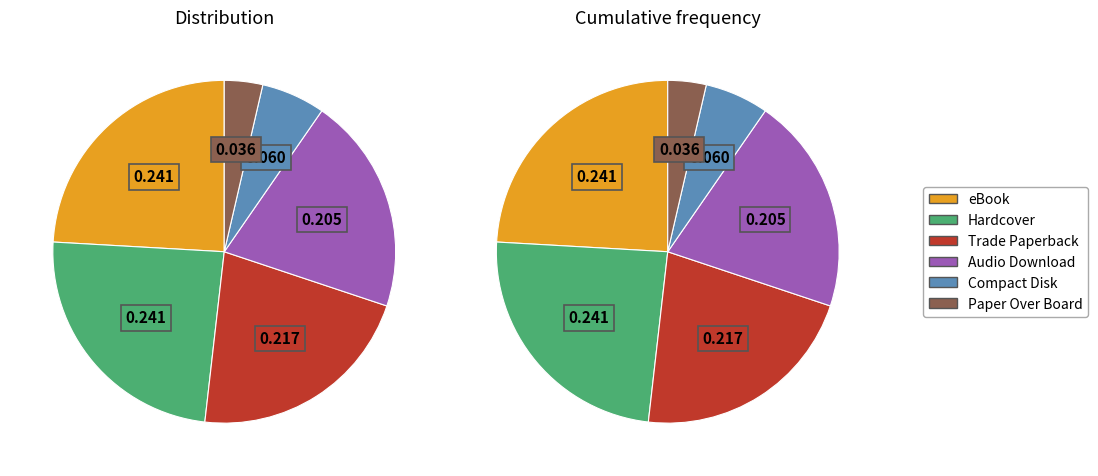

Does any single category account for the majority?

No